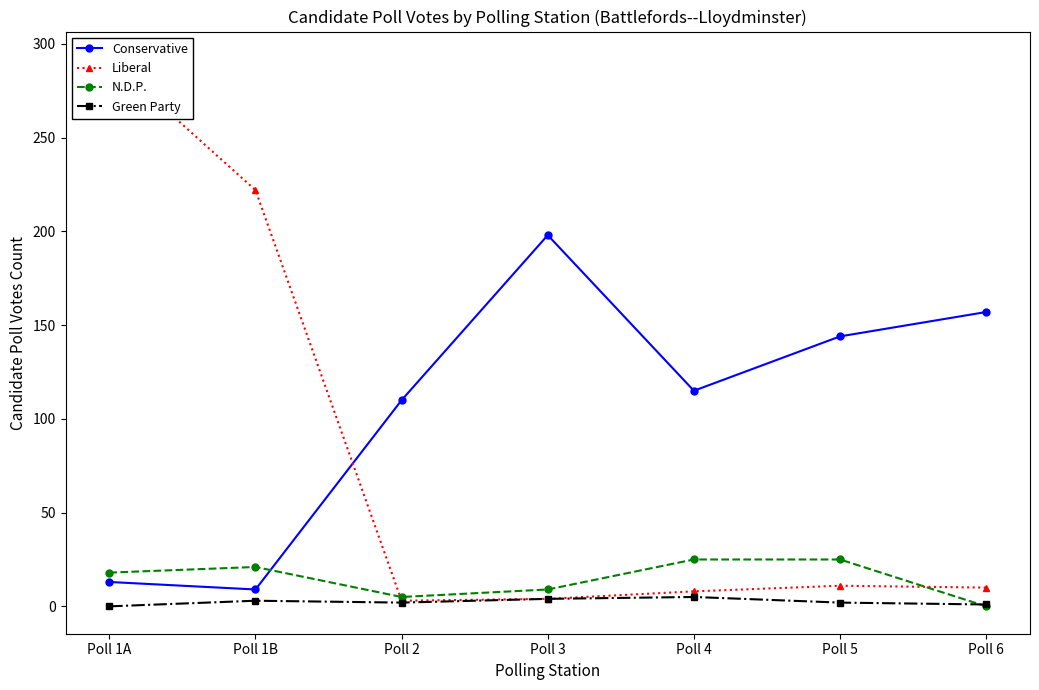

Reading left to right, what are all the values shown in this chart?

Conservative: 13	9	110	198	115	144	157
Liberal: 292	222	3	4	8	11	10
N.D.P.: 18	21	5	9	25	25	0
Green Party: 0	3	2	4	5	2	1